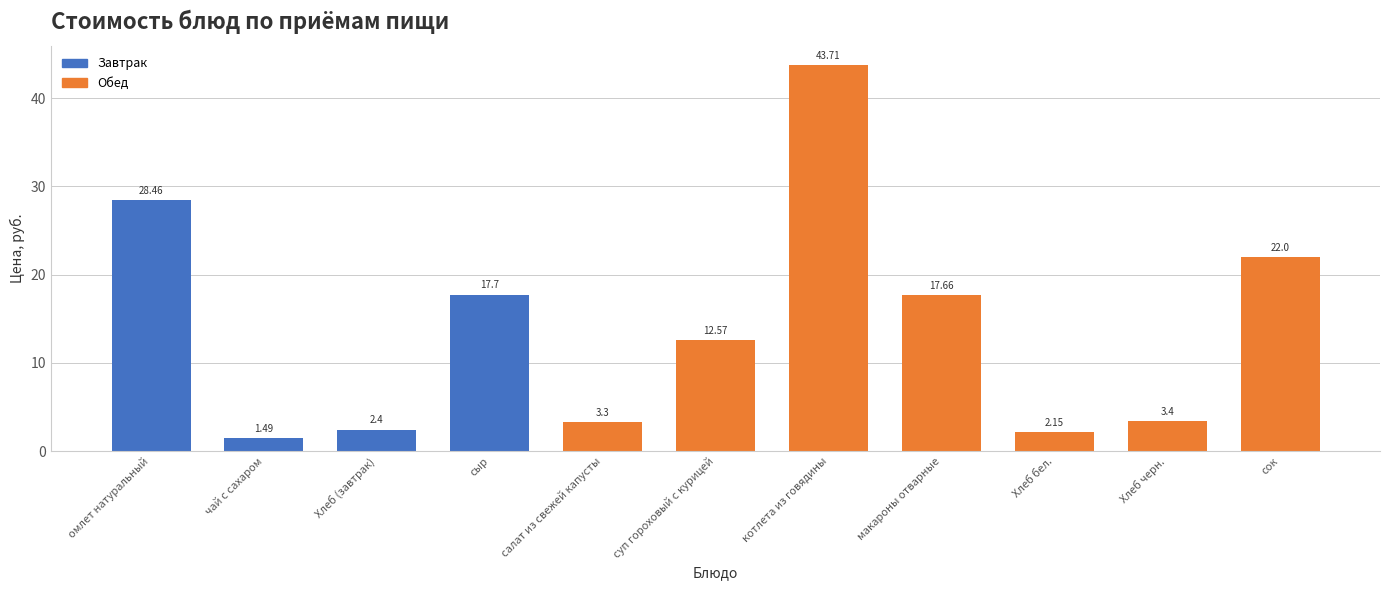

What is the sum of the values at сыр and котлета из говядины?

61.4